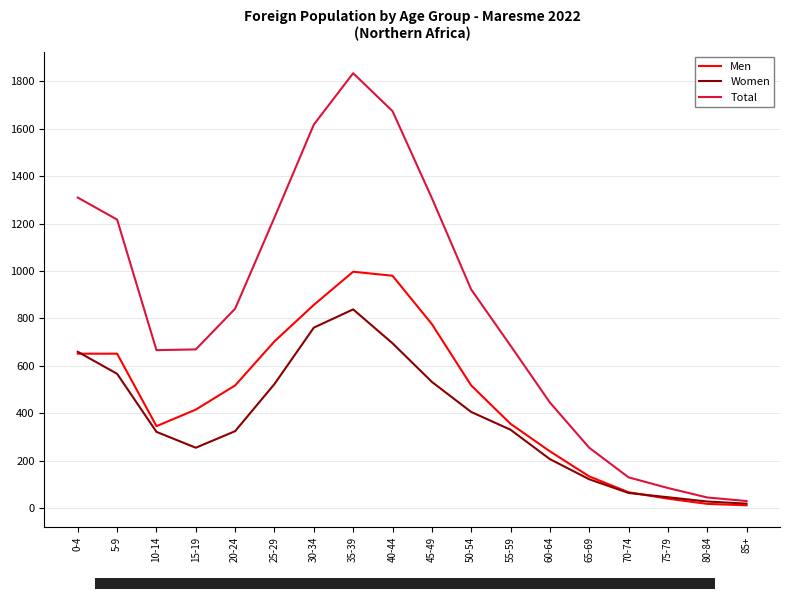

The Women series shows 532 at 45-49. True or false?

True